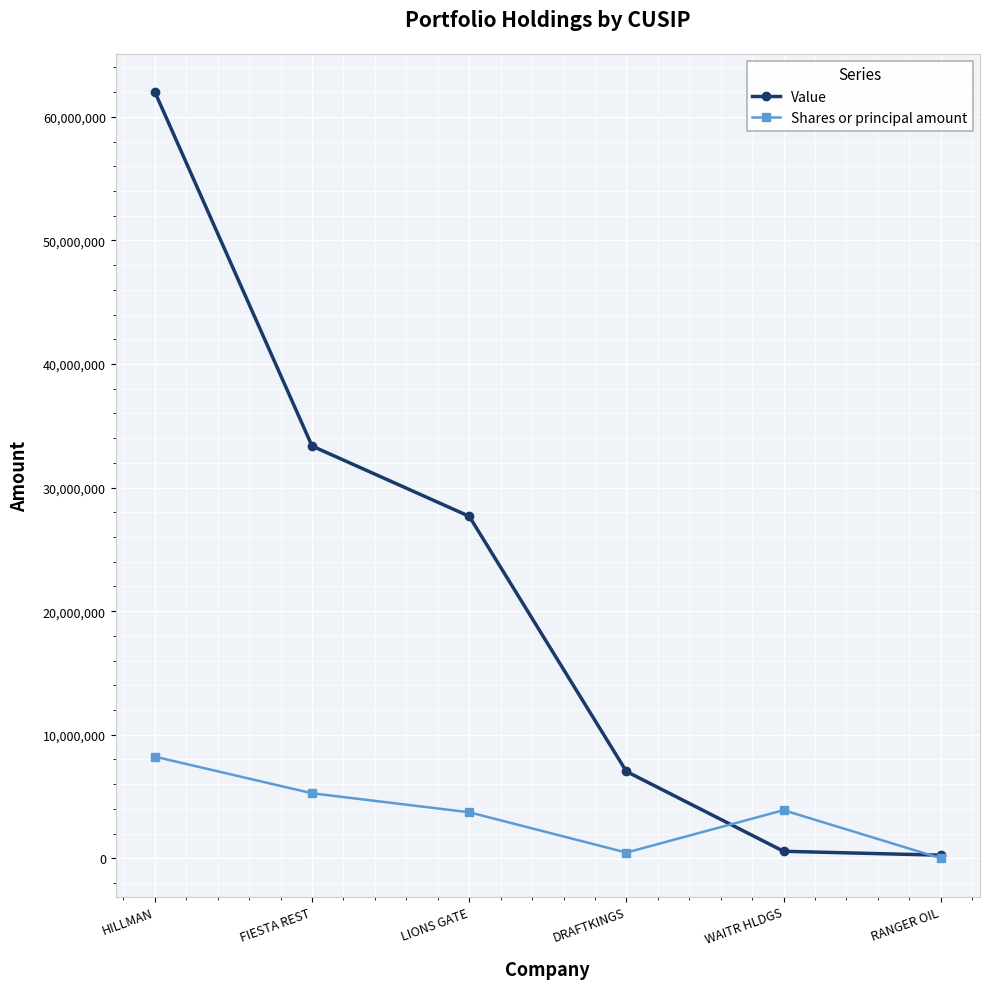

What is the greatest value displayed?

62006000